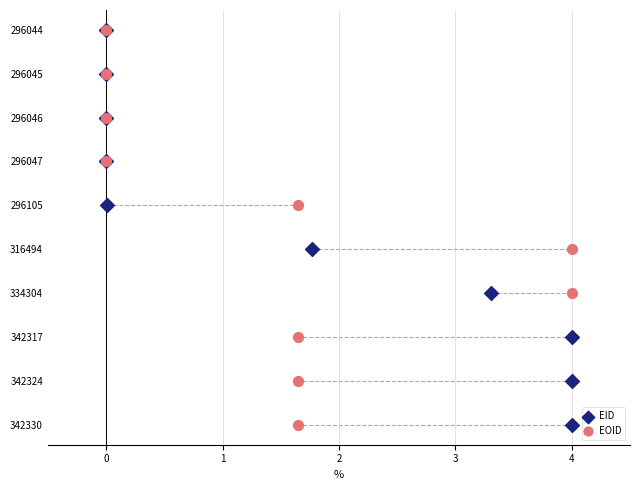

What are all the series names shown in the legend?

EID, EOID